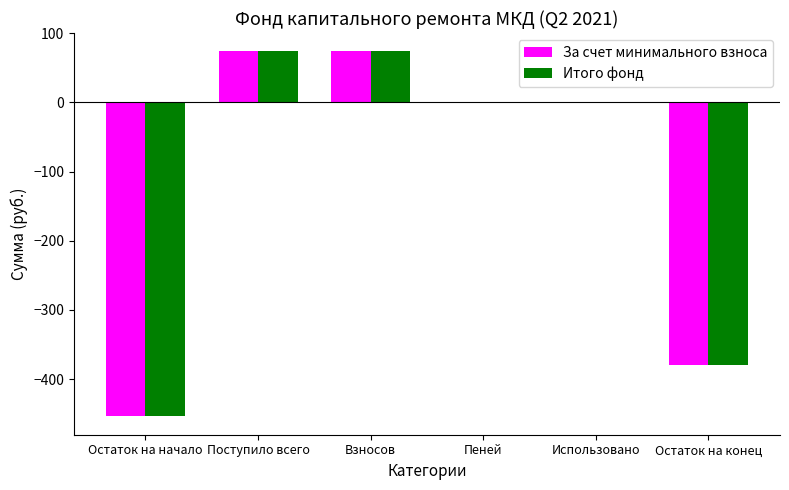

How many groups of bars are there?

6